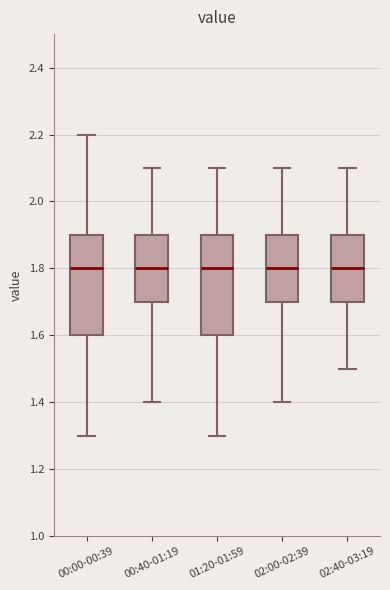

Reading left to right, transcribe this box plot: for each box, give where its median line is, the range the box spans, and where its two whiskers end, as read against the y-axis. The values are not printed on the chart, so give them approximately, as read against the axis.

00:00-00:39: median 1.8, box 1.6 to 1.9, whiskers 1.3 to 2.2
00:40-01:19: median 1.8, box 1.7 to 1.9, whiskers 1.4 to 2.1
01:20-01:59: median 1.8, box 1.6 to 1.9, whiskers 1.3 to 2.1
02:00-02:39: median 1.8, box 1.7 to 1.9, whiskers 1.4 to 2.1
02:40-03:19: median 1.8, box 1.7 to 1.9, whiskers 1.5 to 2.1